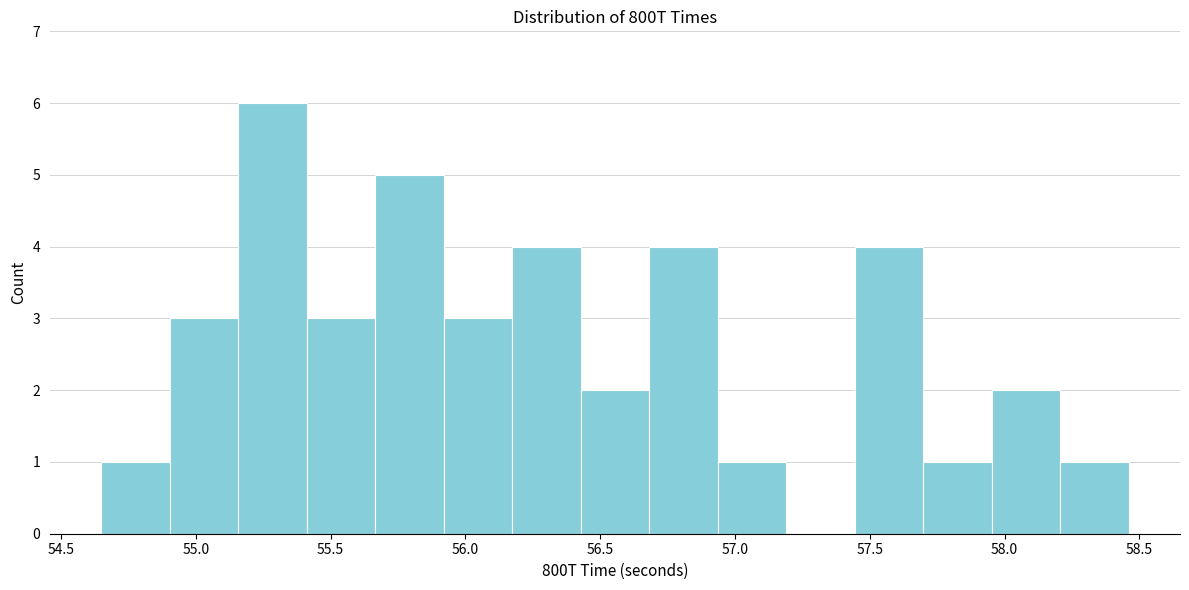

Reading left to right, list every bar in this chart as the range it spans on the x-axis followed by its height. Neither the bar edges nor the heights are printed on the chart, so give them approximately, as read against the axes.

54.65 to 54.90: 1
54.90 to 55.15: 3
55.15 to 55.40: 6
55.40 to 55.65: 3
55.65 to 55.90: 5
55.90 to 56.15: 3
56.15 to 56.45: 4
56.45 to 56.70: 2
56.70 to 56.95: 4
56.95 to 57.20: 1
57.20 to 57.45: 0
57.45 to 57.70: 4
57.70 to 57.95: 1
57.95 to 58.20: 2
58.20 to 58.45: 1